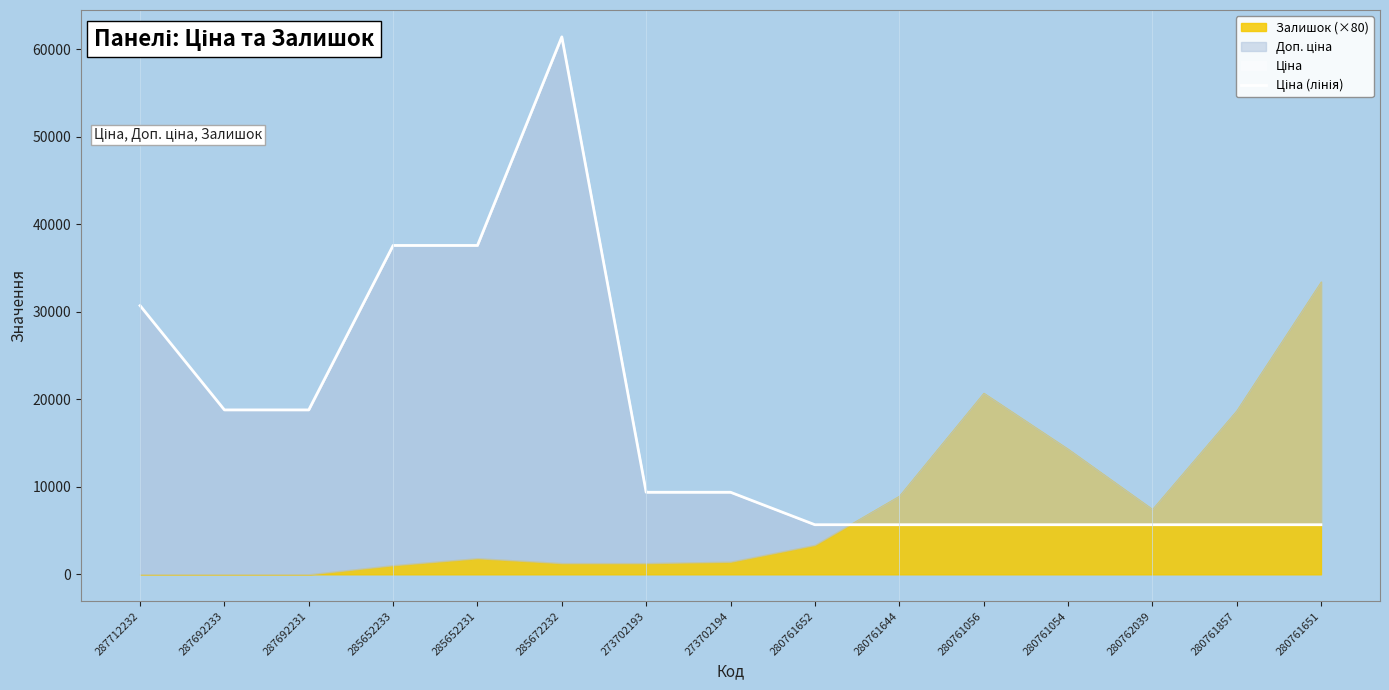

True or false: there are more than 0 points higher than both neighbors.

True